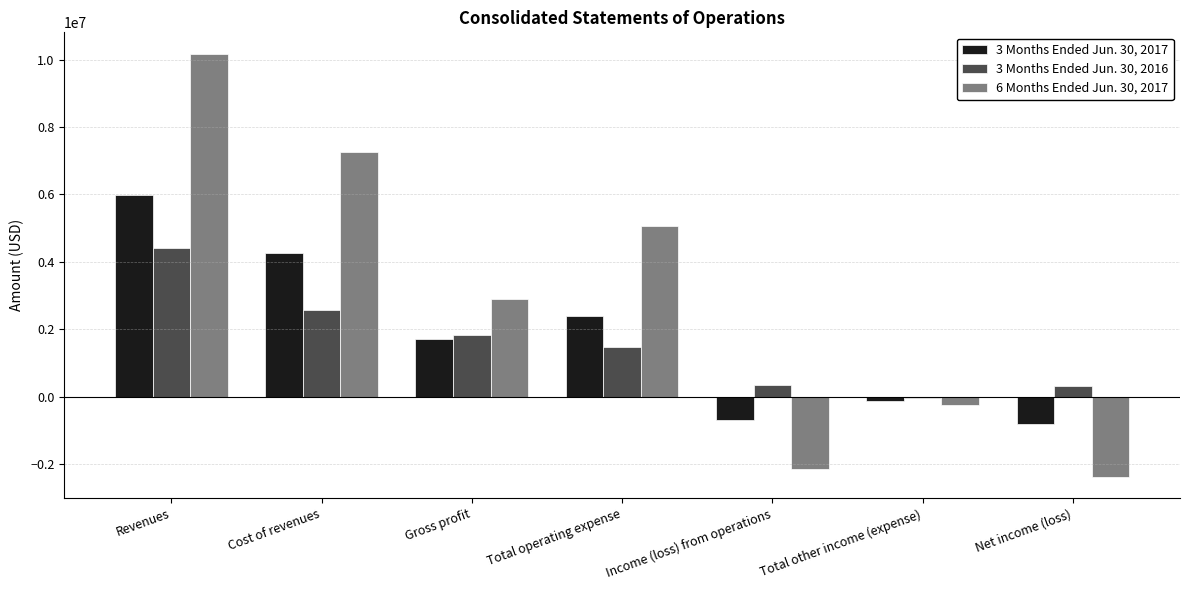

Between Cost of revenues and Total operating expense, which series saw the biggest shift?

6 Months Ended Jun. 30, 2017